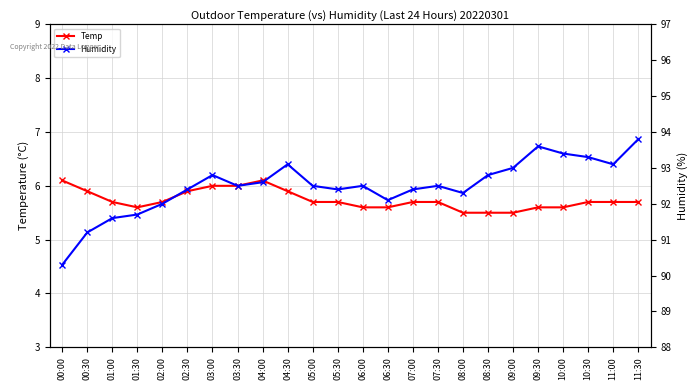

What position from the left is 02:30?

6